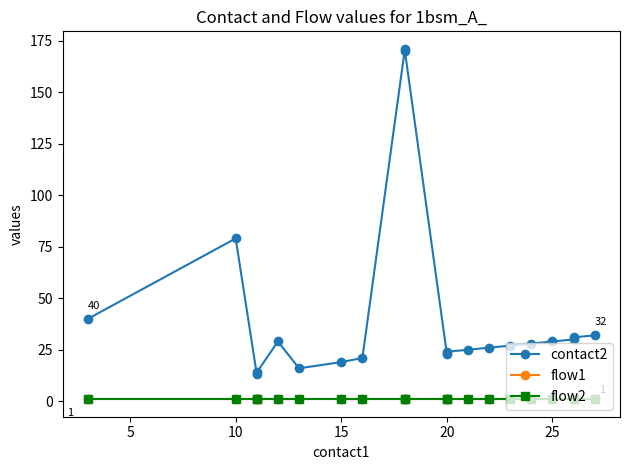

How many values in the contact2 series are below 28?

10